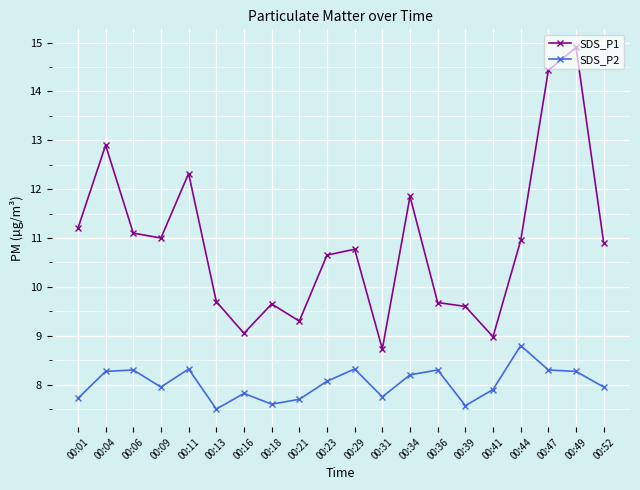

Which category has the highest value across all series?

00:49